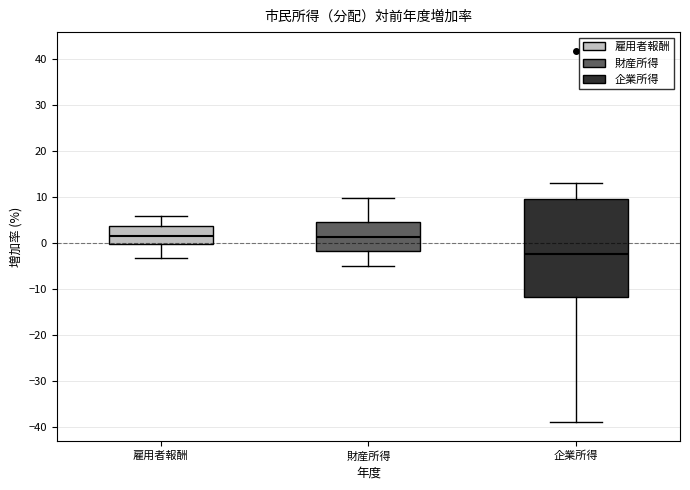

Comparing the boxes themselves (not the whiskers), which one is the tallest?

企業所得